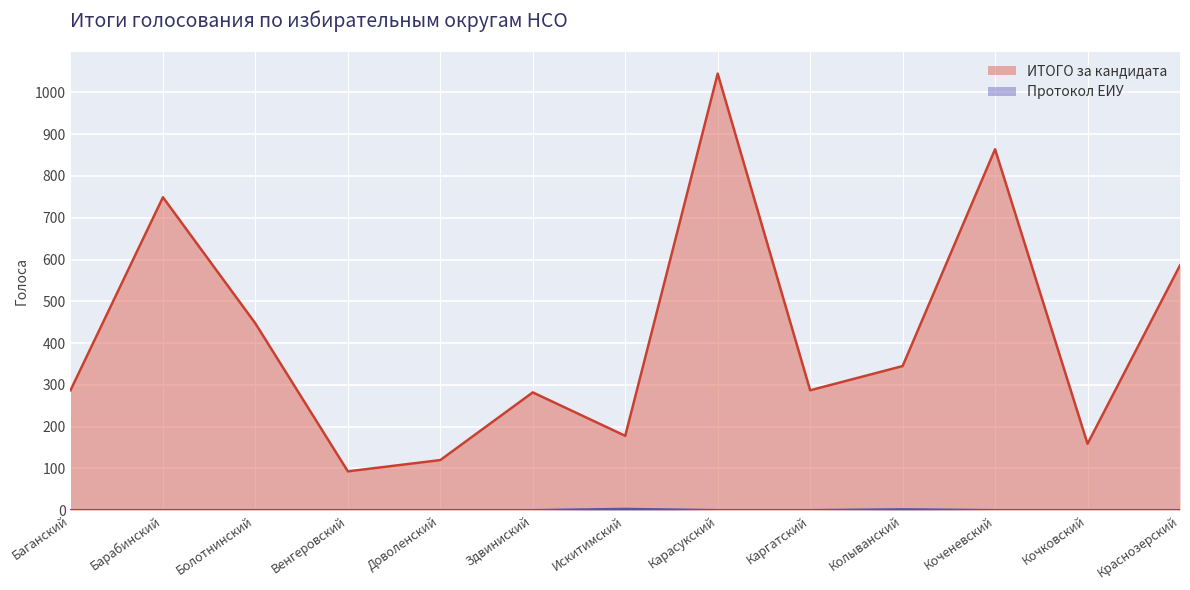

Between Искитимский and Колыванский, which series saw the biggest shift?

ИТОГО за кандидата